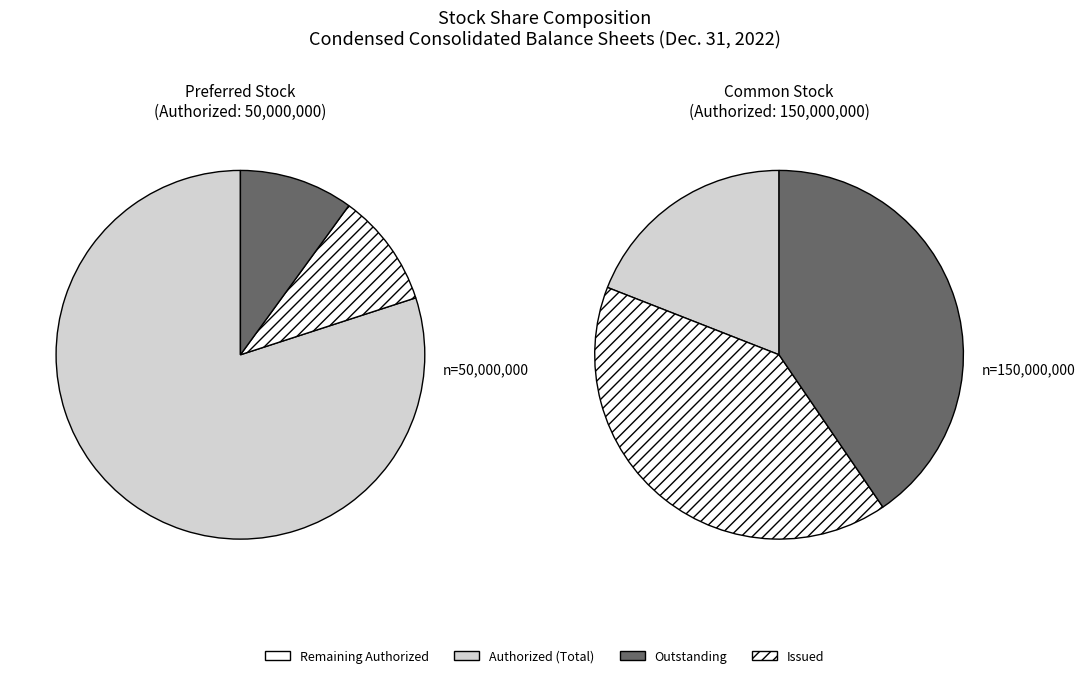

Between Common Stock Issued and Preferred Stock Authorized, which is larger?

Common Stock Issued